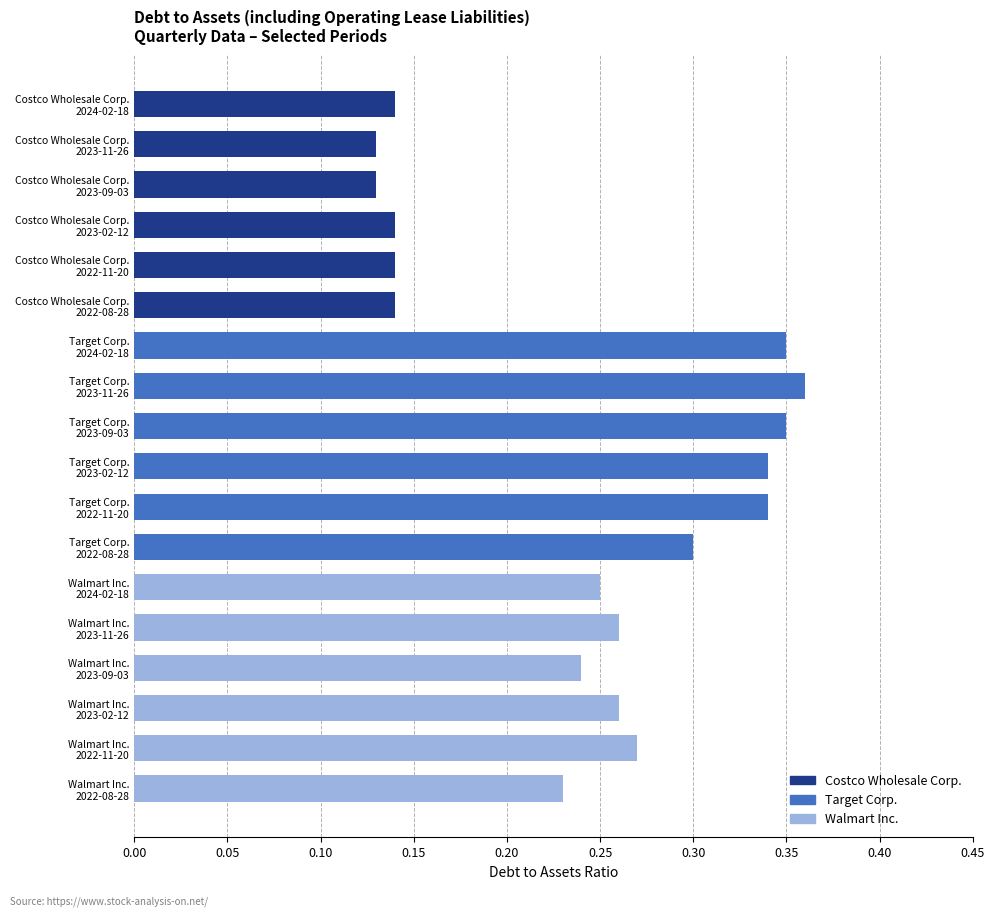

What is the sum of all values?

4.4